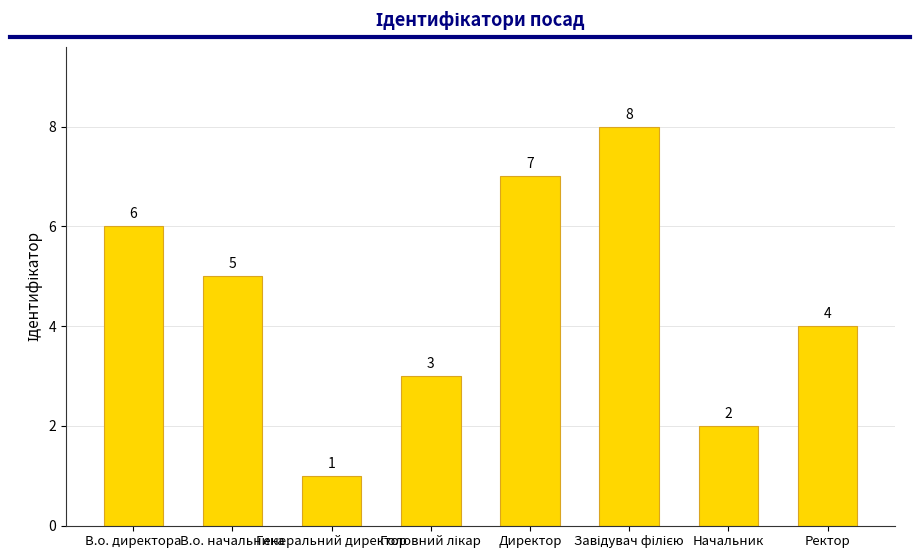

Is it true that the value at Начальник is 0?

False